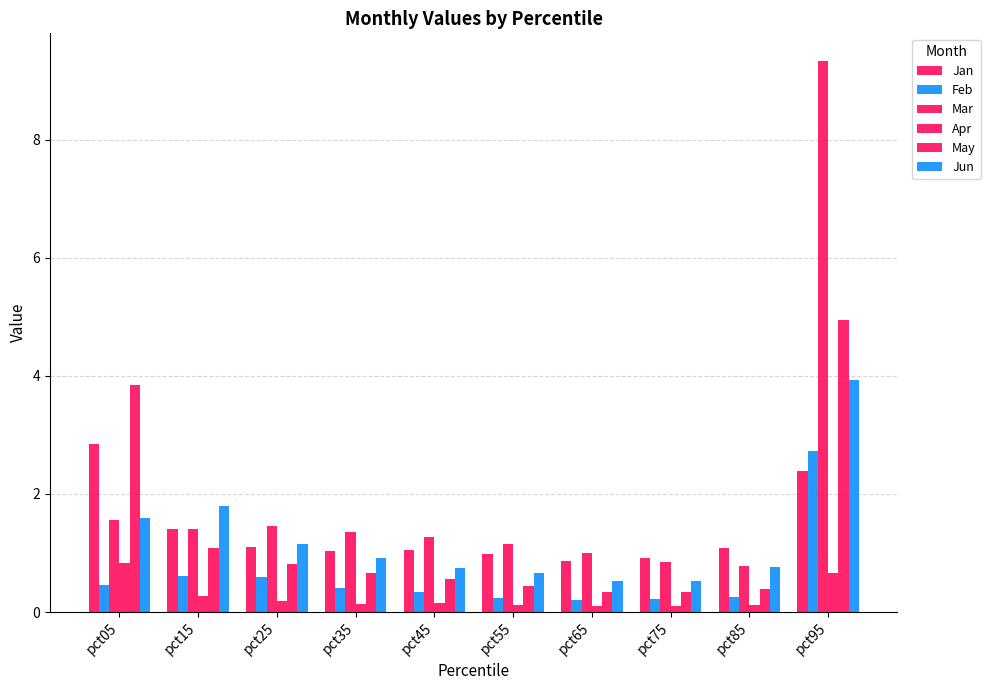

The Apr series shows 0.3 at pct15. True or false?

True